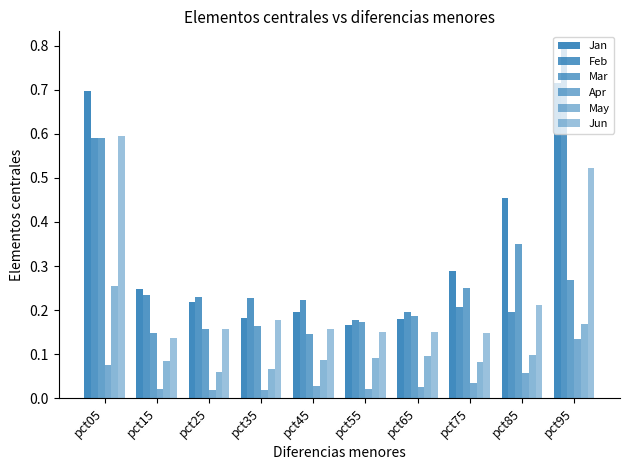

Count the number of data series in this chart.

6